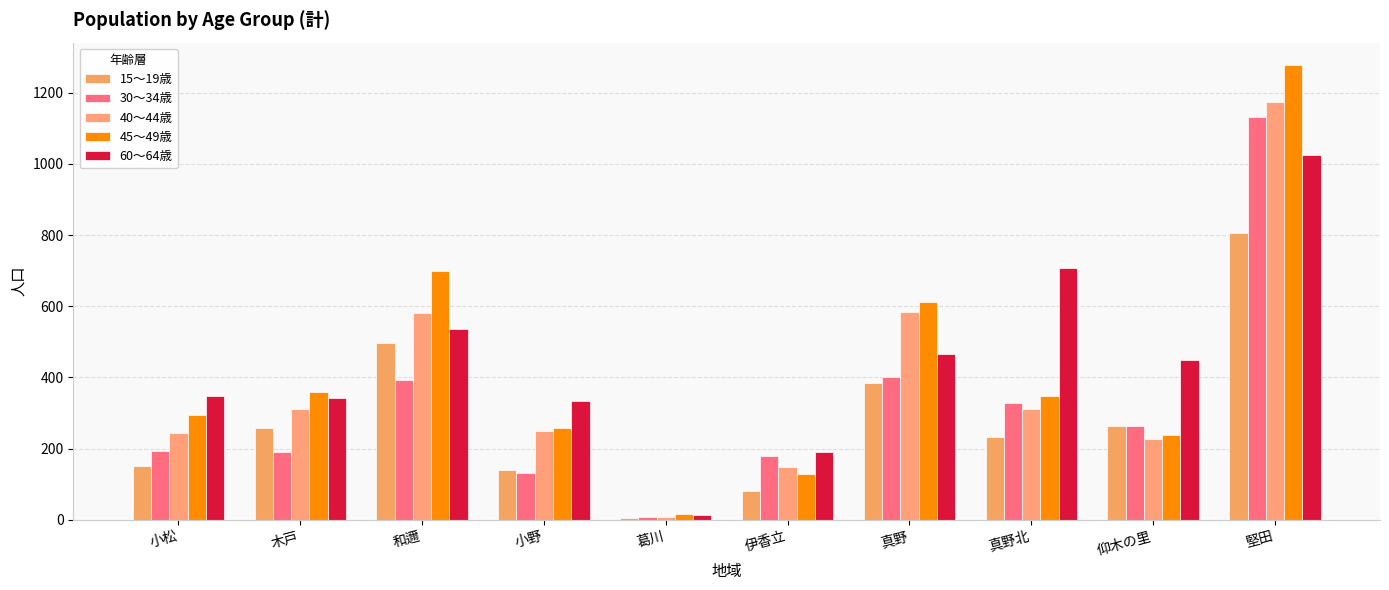

Which series changed the most between 小野 and 葛川?

60～64歳